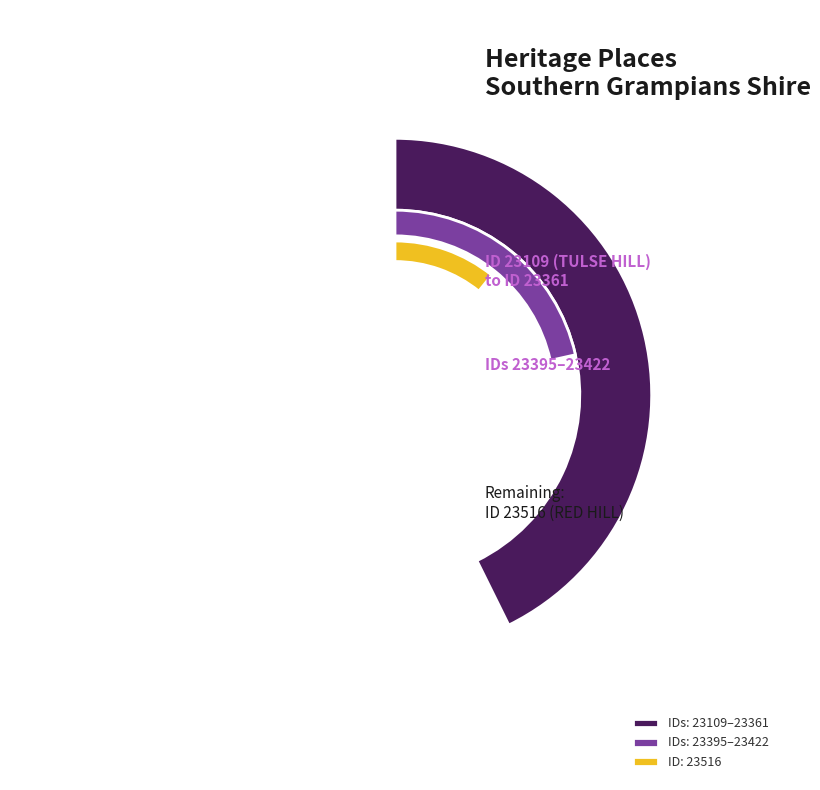

The RED HILL slice represents 22% of the pie. True or false?

False